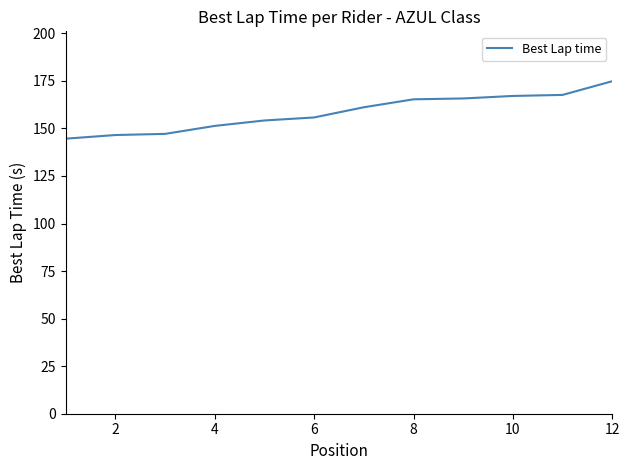

How many lines are shown in the chart?

1